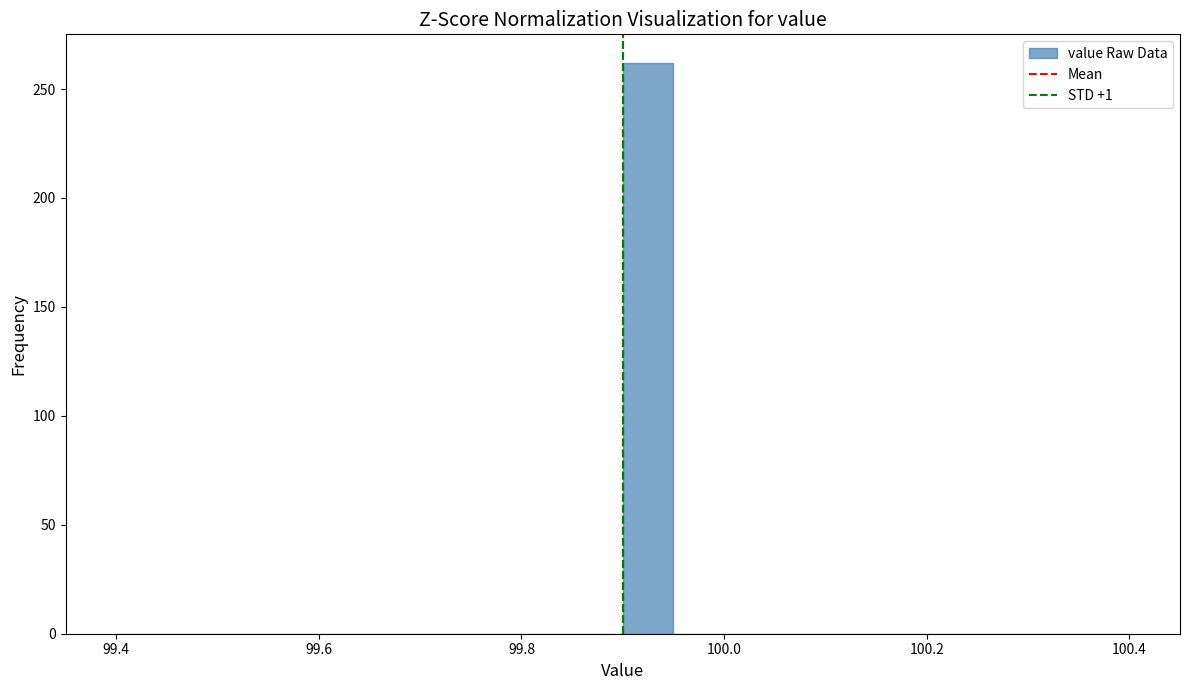

Around what value on the x-axis is the tallest bar? Give the approximate position of its centre, as read against the axis.

99.92